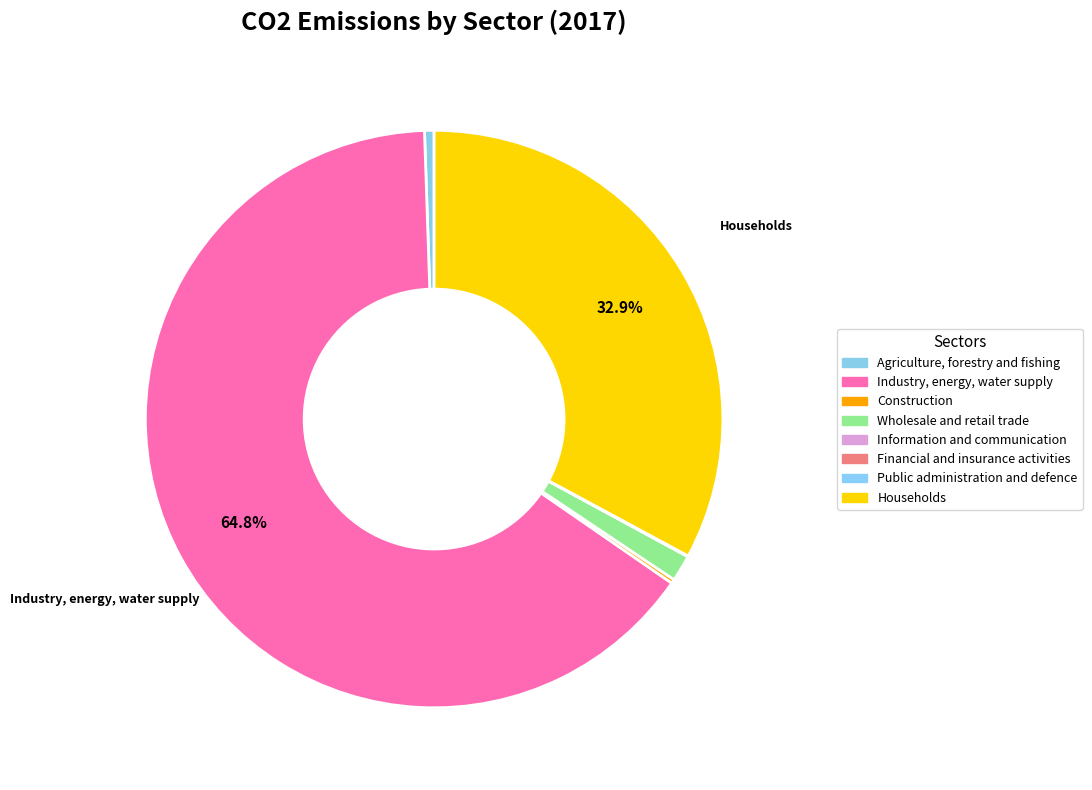

To the nearest percent, what is the combined percentage of Industry, energy, water supply and Construction?

65%